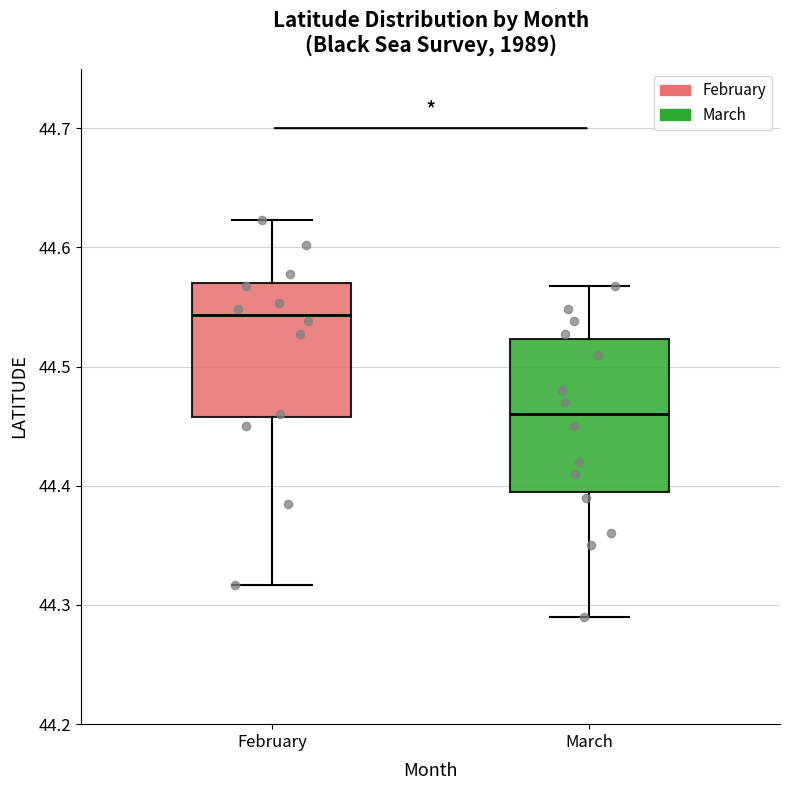

Comparing the boxes themselves (not the whiskers), which one is the tallest?

March